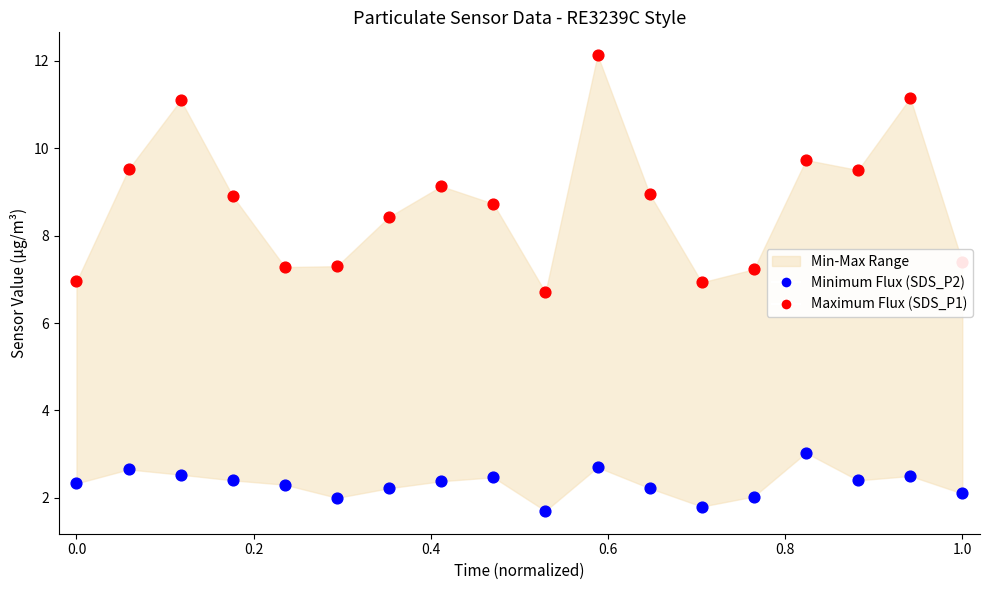

Which series has the widest spread of Y values?

Maximum Flux (SDS_P1)